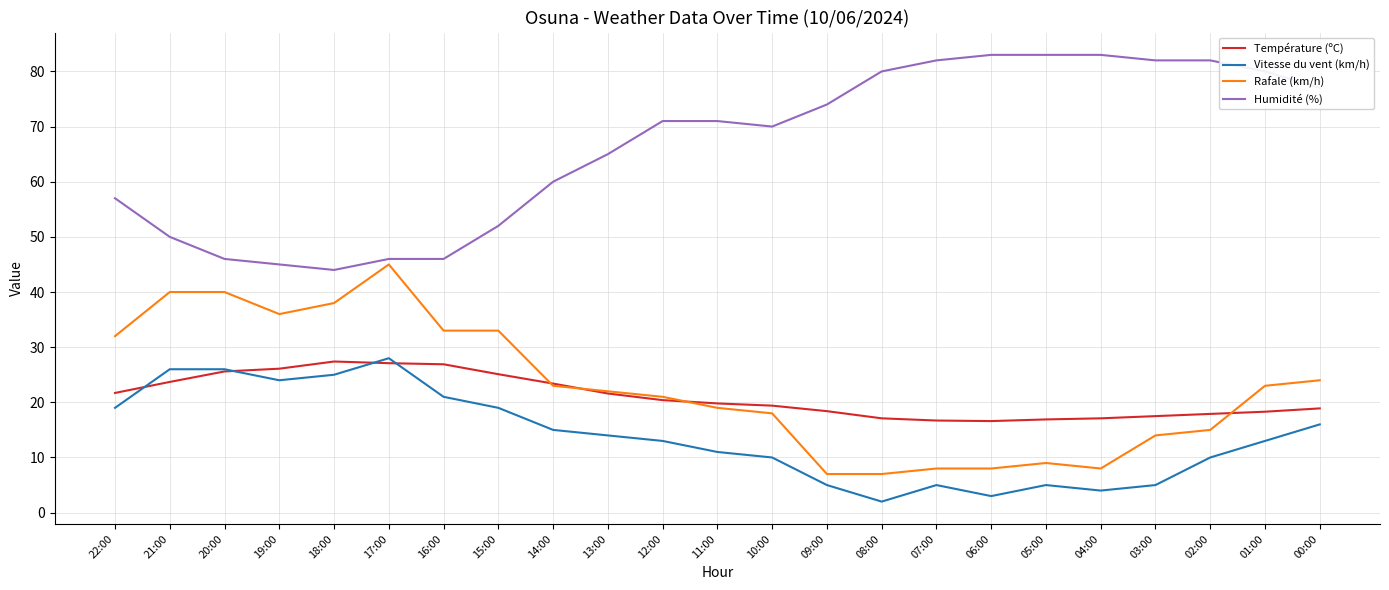

Is it true that Température (ºC) equals 16.9 at 05:00?

True